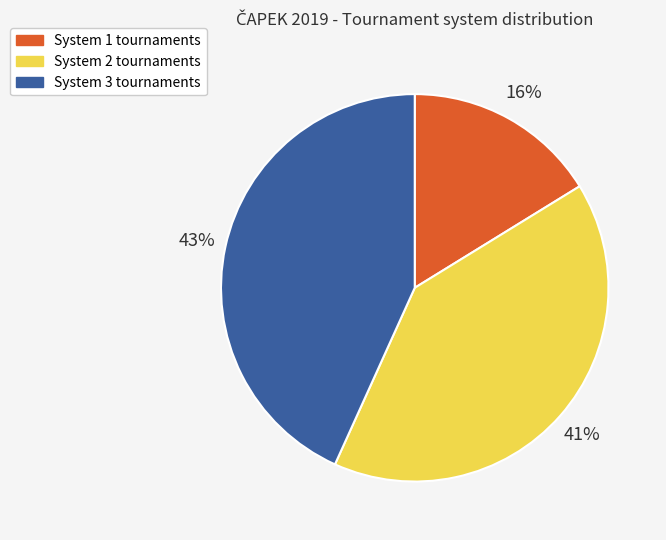

To the nearest percent, what is the difference between the largest and smallest slice percentages?

27%